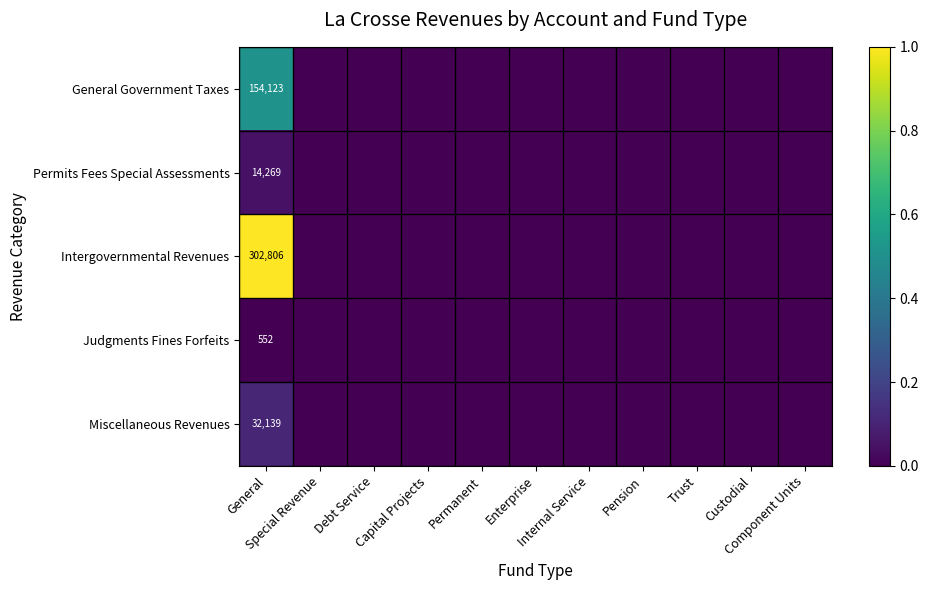

Count the General Government Taxes values in the range 0 to 1.

11